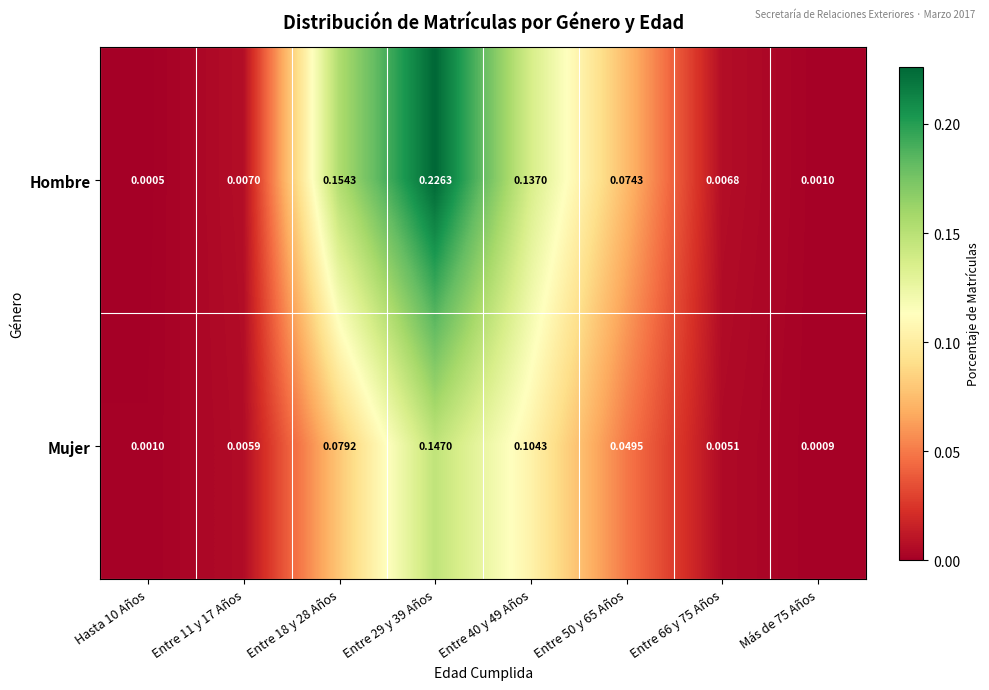

Which series has the widest spread of values?

Hombre